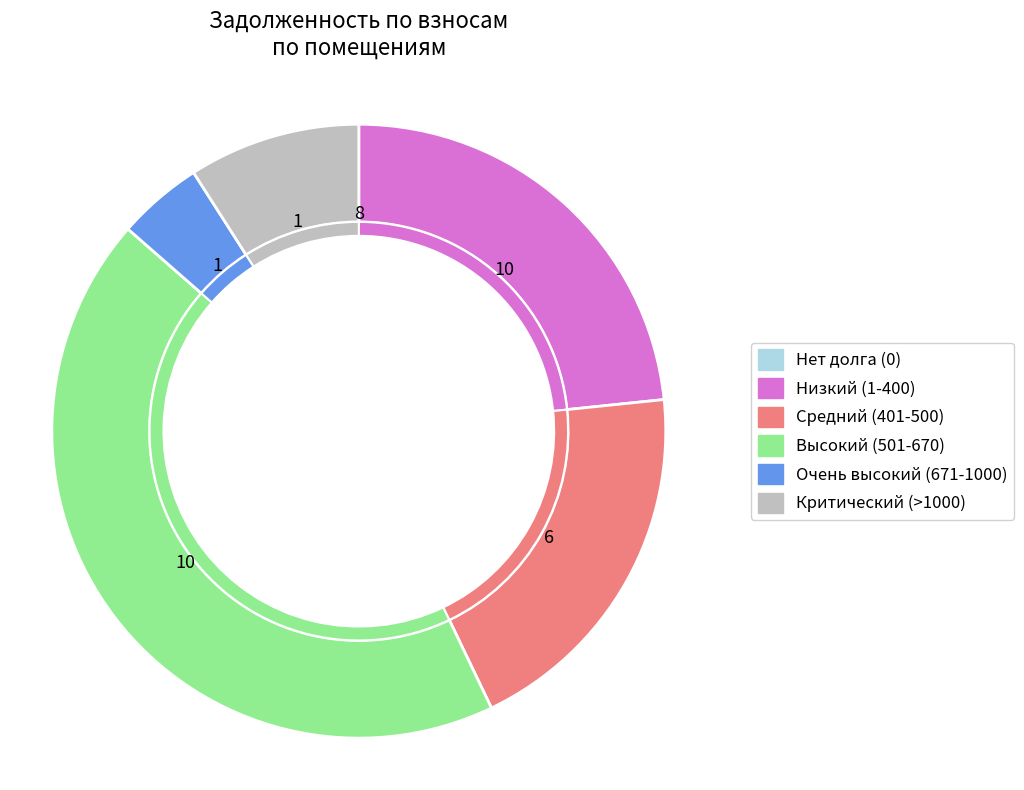

Does any single category account for the majority?

No